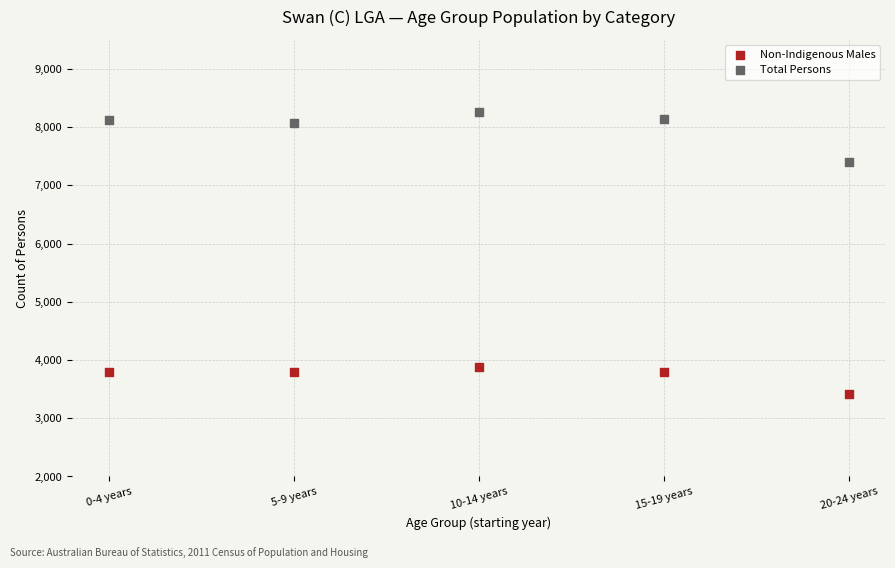

Across all data points, what is the range of Y values (max minus min)?

4843